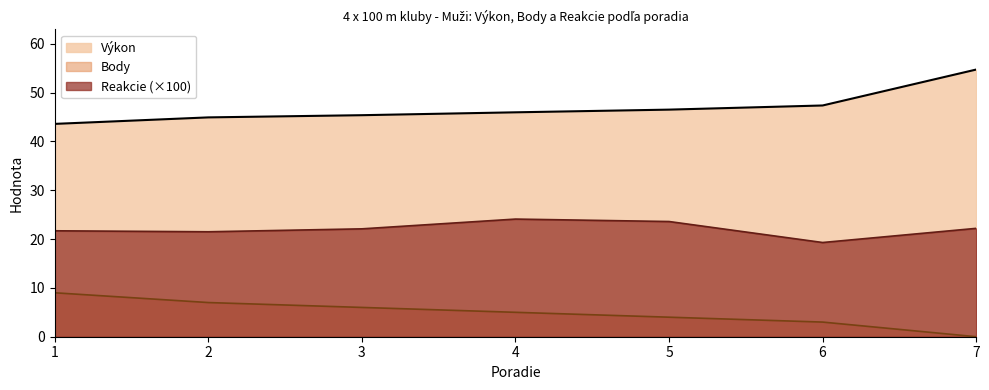

What is the sum of the Výkon values at 4 and 1?

89.6